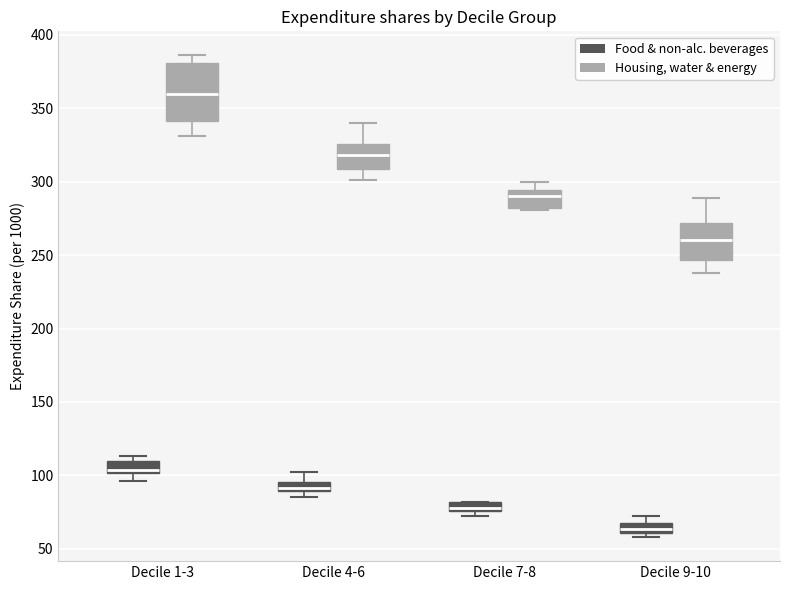

Where is the lower edge of the box for Decile 4-6 (Housing, water & energy) on the y-axis? The values are not printed on the chart, so give them approximately, as read against the axis.

310